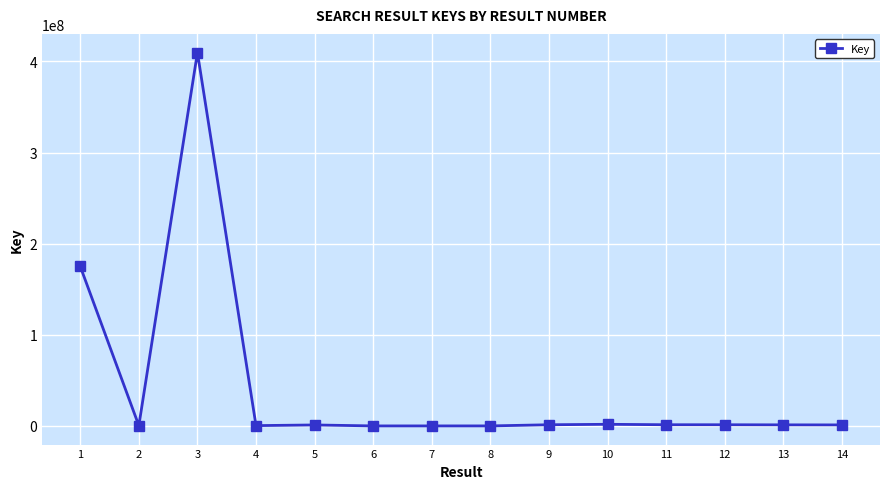

How many values are below 1166022?

7